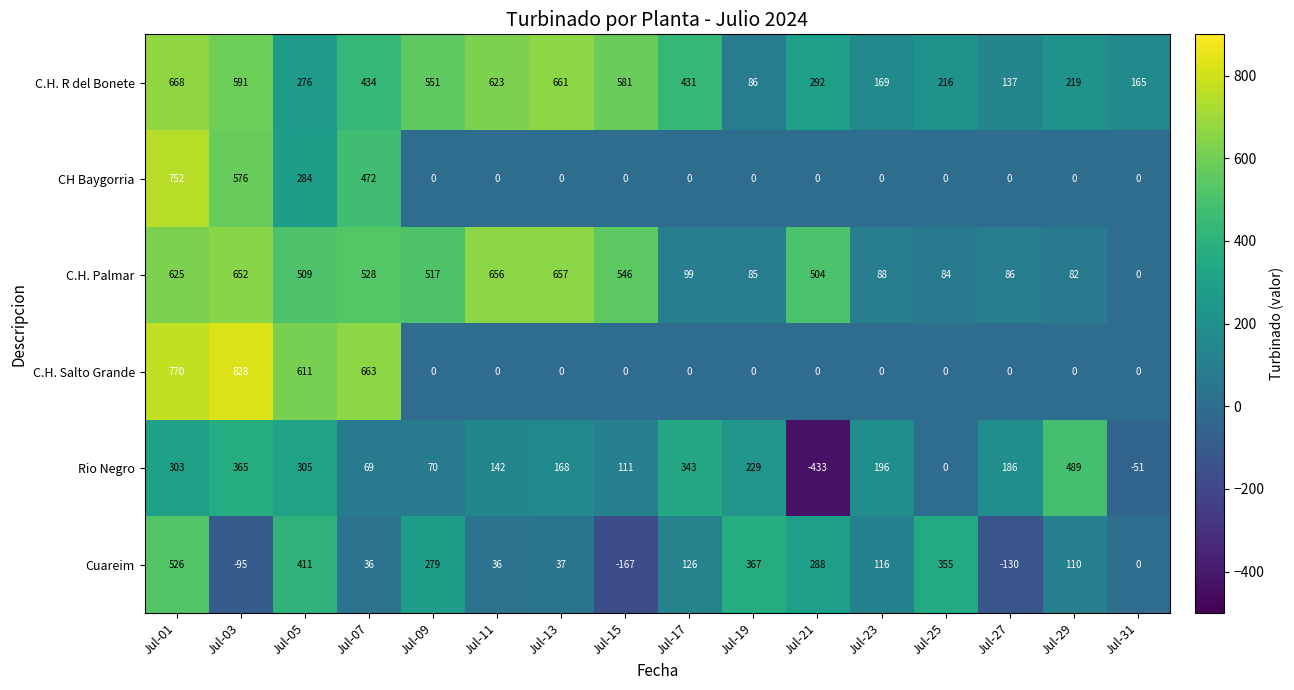

Between Jul-07 and Jul-09, which series saw the biggest shift?

C.H. Salto Grande